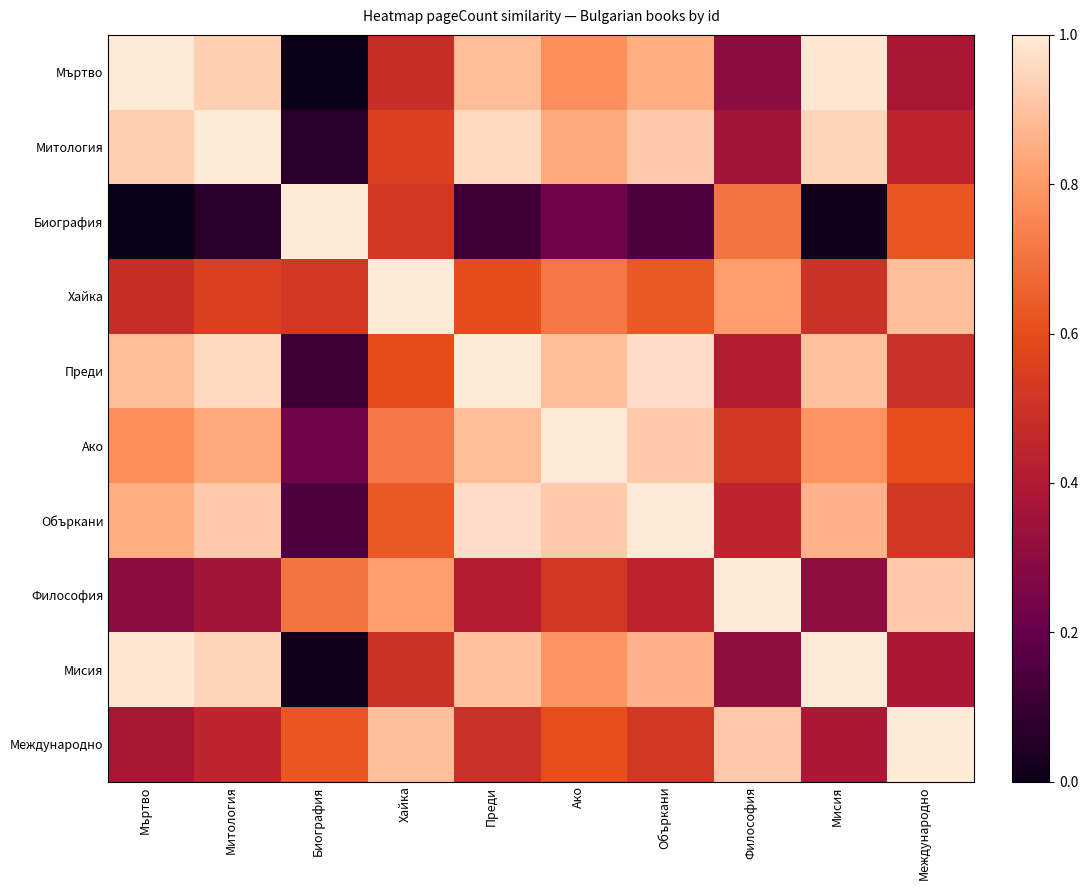

Reading left to right, transcribe all the data shown in this chart.

Мъртво: Мъртво=1.0	Митология=0.9	Биография=0.0	Хайка=0.5	Преди=0.9	Ако=0.8	Объркани=0.9	Философия=0.3	Мисия=1.0	Международно=0.4
Митология: Мъртво=0.9	Митология=1.0	Биография=0.1	Хайка=0.6	Преди=1.0	Ако=0.8	Объркани=0.9	Философия=0.4	Мисия=0.9	Международно=0.4
Биография: Мъртво=0.0	Митология=0.1	Биография=1.0	Хайка=0.5	Преди=0.1	Ако=0.2	Объркани=0.1	Философия=0.7	Мисия=0.0	Международно=0.6
Хайка: Мъртво=0.5	Митология=0.6	Биография=0.5	Хайка=1.0	Преди=0.6	Ако=0.7	Объркани=0.6	Философия=0.8	Мисия=0.5	Международно=0.9
Преди: Мъртво=0.9	Митология=1.0	Биография=0.1	Хайка=0.6	Преди=1.0	Ако=0.9	Объркани=1.0	Философия=0.4	Мисия=0.9	Международно=0.5
Ако: Мъртво=0.8	Митология=0.8	Биография=0.2	Хайка=0.7	Преди=0.9	Ако=1.0	Объркани=0.9	Философия=0.5	Мисия=0.8	Международно=0.6
Объркани: Мъртво=0.9	Митология=0.9	Биография=0.1	Хайка=0.6	Преди=1.0	Ако=0.9	Объркани=1.0	Философия=0.4	Мисия=0.9	Международно=0.5
Философия: Мъртво=0.3	Митология=0.4	Биография=0.7	Хайка=0.8	Преди=0.4	Ако=0.5	Объркани=0.4	Философия=1.0	Мисия=0.3	Международно=0.9
Мисия: Мъртво=1.0	Митология=0.9	Биография=0.0	Хайка=0.5	Преди=0.9	Ако=0.8	Объркани=0.9	Философия=0.3	Мисия=1.0	Международно=0.4
Международно: Мъртво=0.4	Митология=0.4	Биография=0.6	Хайка=0.9	Преди=0.5	Ако=0.6	Объркани=0.5	Философия=0.9	Мисия=0.4	Международно=1.0